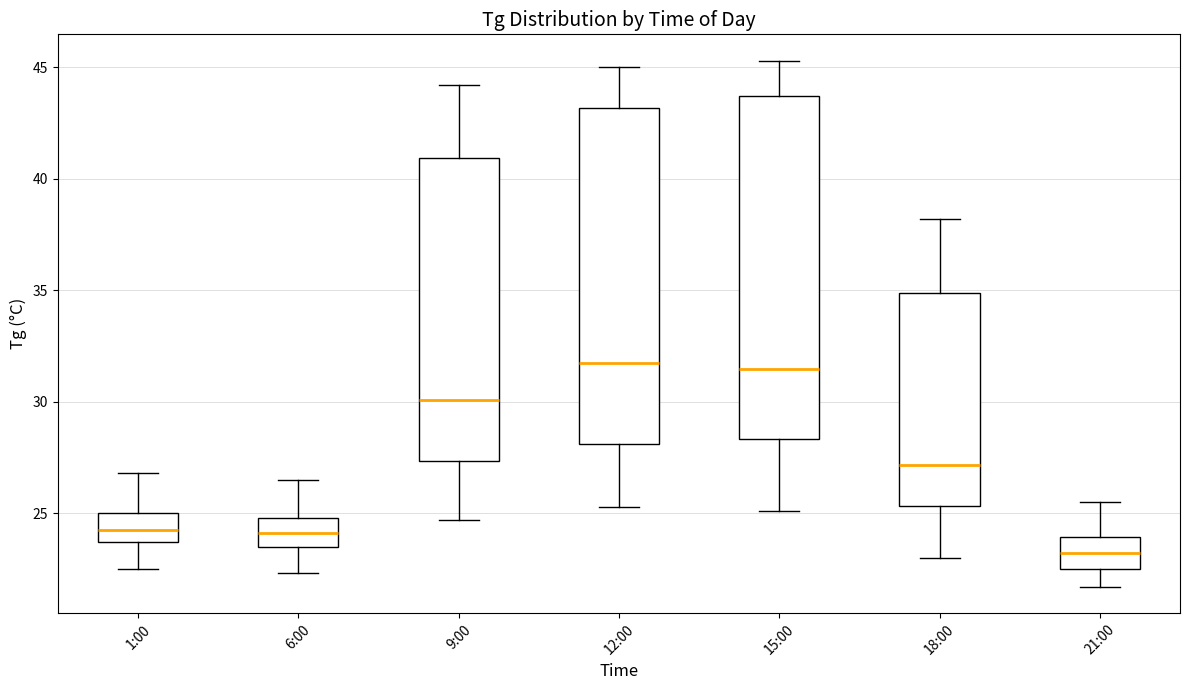

Reading left to right, transcribe this box plot: for each box, give where its median line is, the range the box spans, and where its two whiskers end, as read against the y-axis. The values are not printed on the chart, so give them approximately, as read against the axis.

1:00: median 24.5, box 23.5 to 25.0, whiskers 22.5 to 27.0
6:00: median 24.0, box 23.5 to 25.0, whiskers 22.5 to 26.5
9:00: median 30.0, box 27.5 to 41.0, whiskers 24.5 to 44.0
12:00: median 32.0, box 28.0 to 43.0, whiskers 25.5 to 45.0
15:00: median 31.5, box 28.5 to 43.5, whiskers 25.0 to 45.5
18:00: median 27.0, box 25.5 to 35.0, whiskers 23.0 to 38.0
21:00: median 23.0, box 22.5 to 24.0, whiskers 21.5 to 25.5